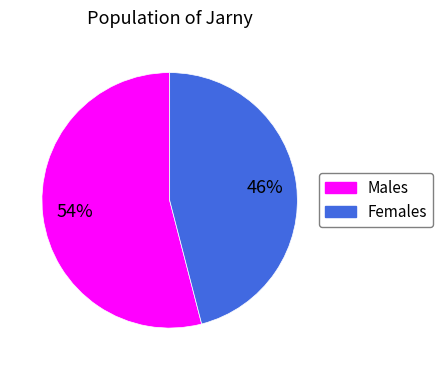

To the nearest percent, what is the difference between the largest and smallest slice percentages?

8%